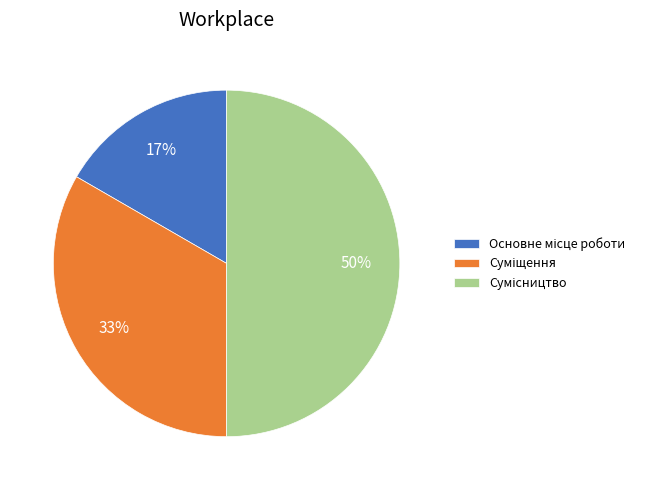

Count the number of slices in the pie.

3